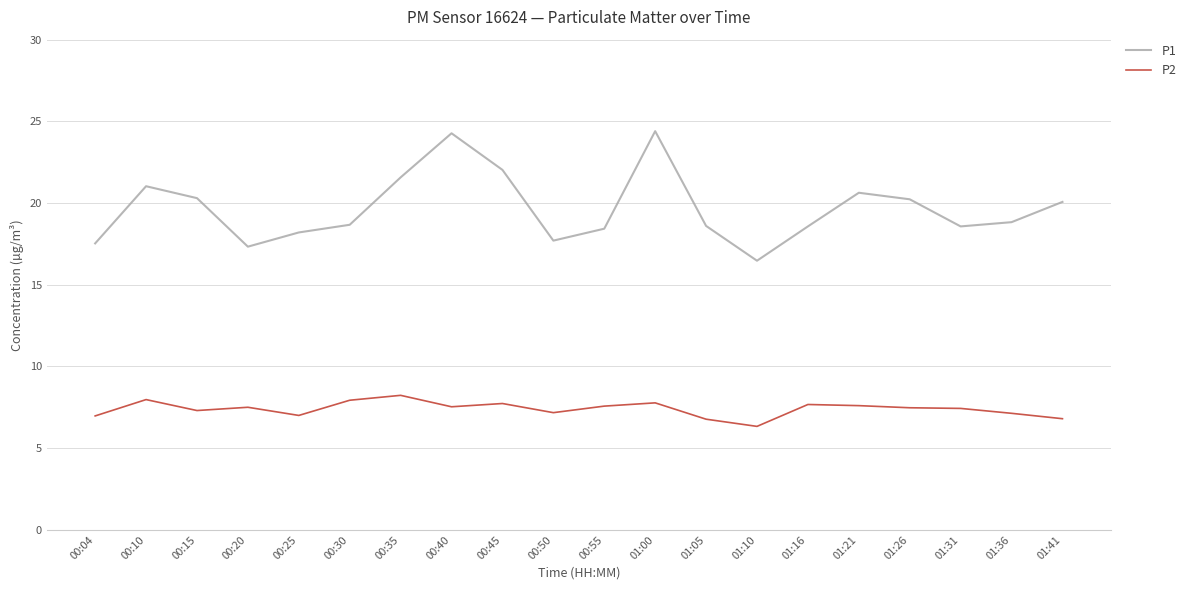

True or false: P2 and P1 cross at least once.

False